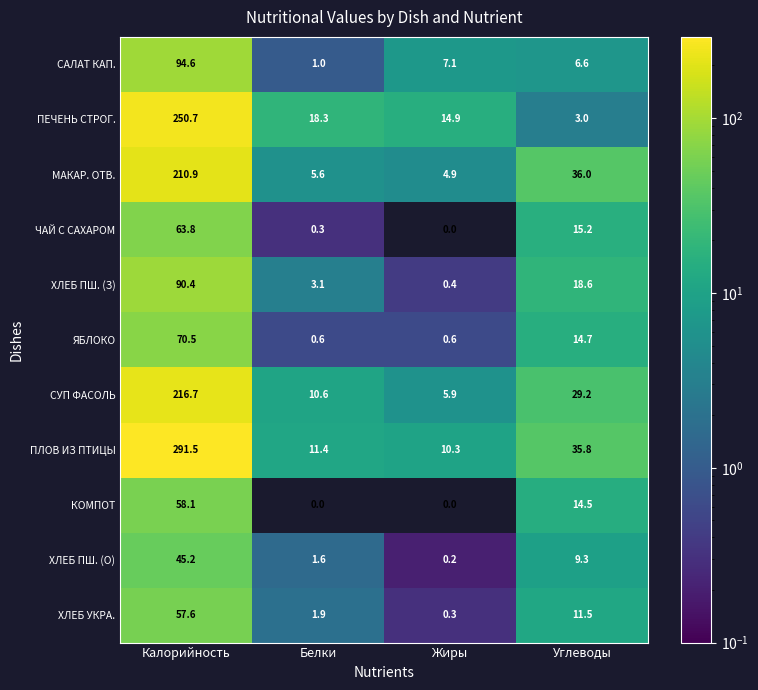

Where is МАКАР. ОТВ. nearest to the value 107?

Углеводы